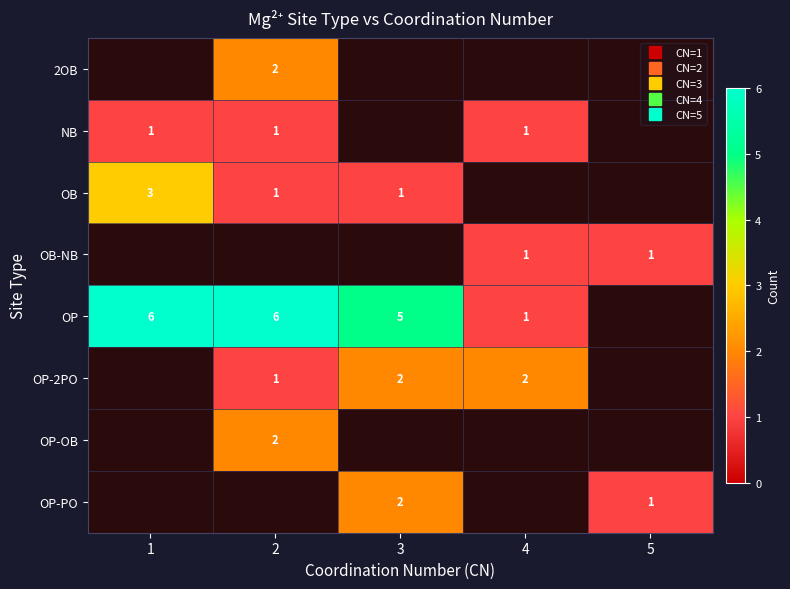

Where does the OP series first go above 5?

1